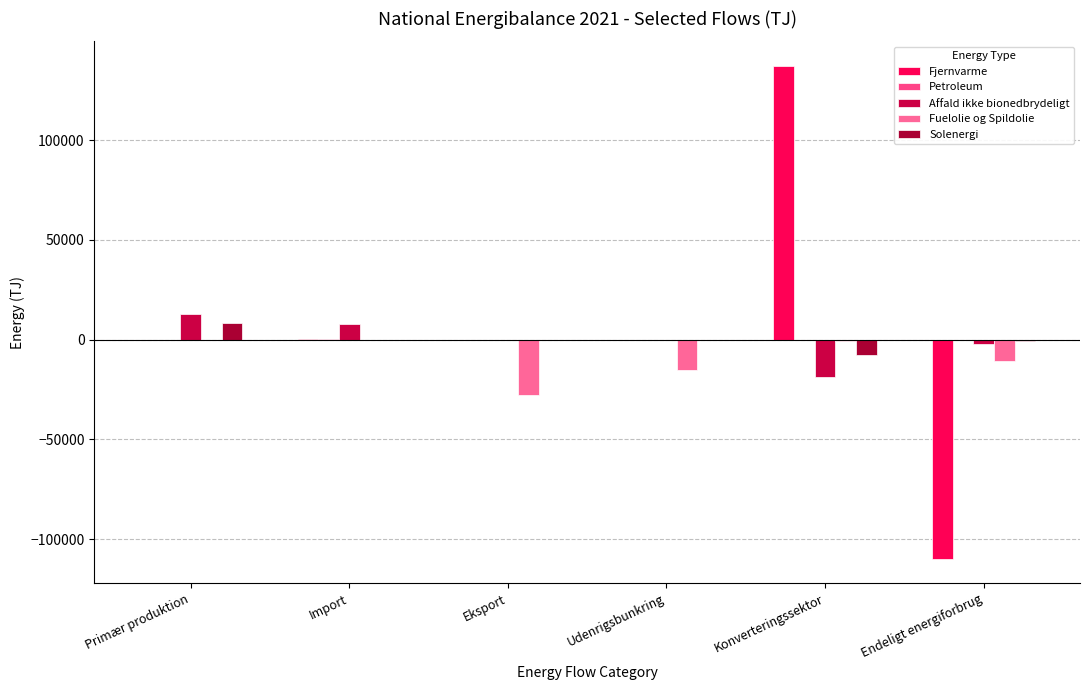

Is it true that Fuelolie og Spildolie equals -27545 at Eksport?

True